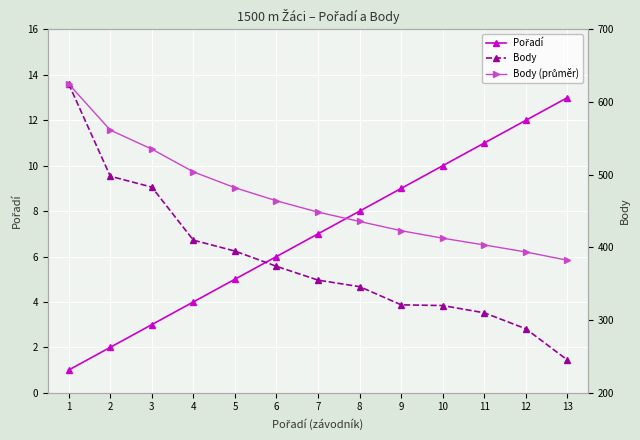

What is the difference between the second highest and second lowest values in the Body series?

210.0